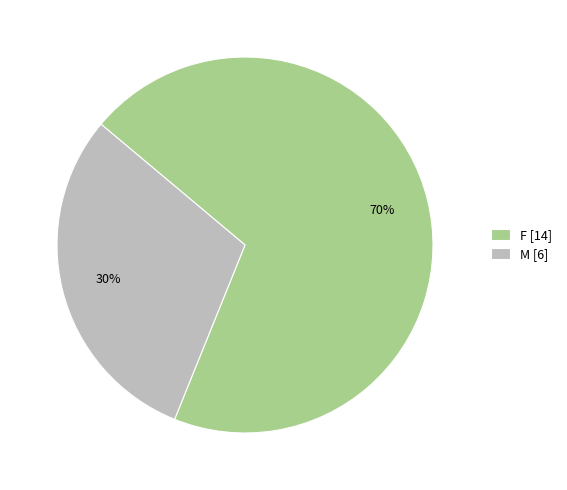

How many segments does this pie chart have?

2